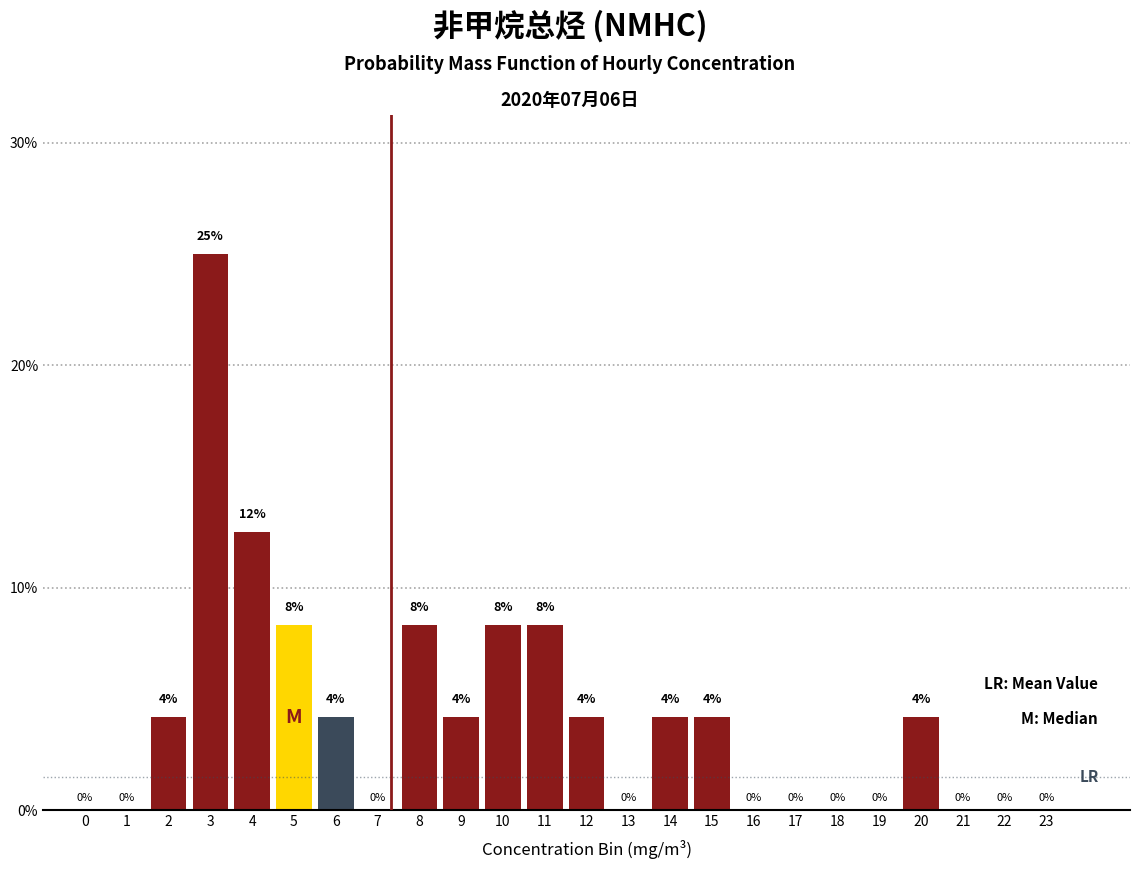

At which label is the value closest to 12?

4